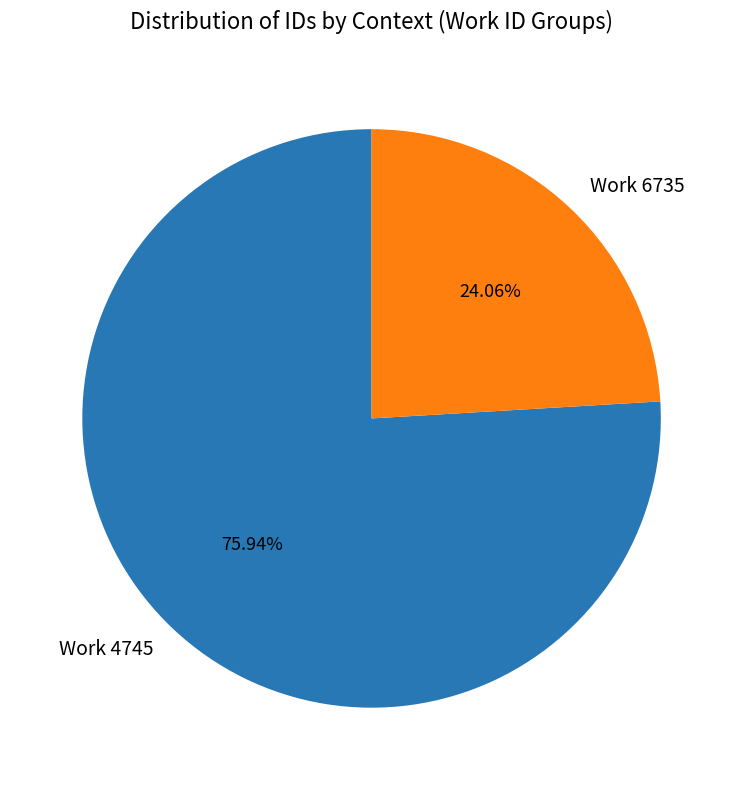

Is Work 6735 the majority of the pie?

No